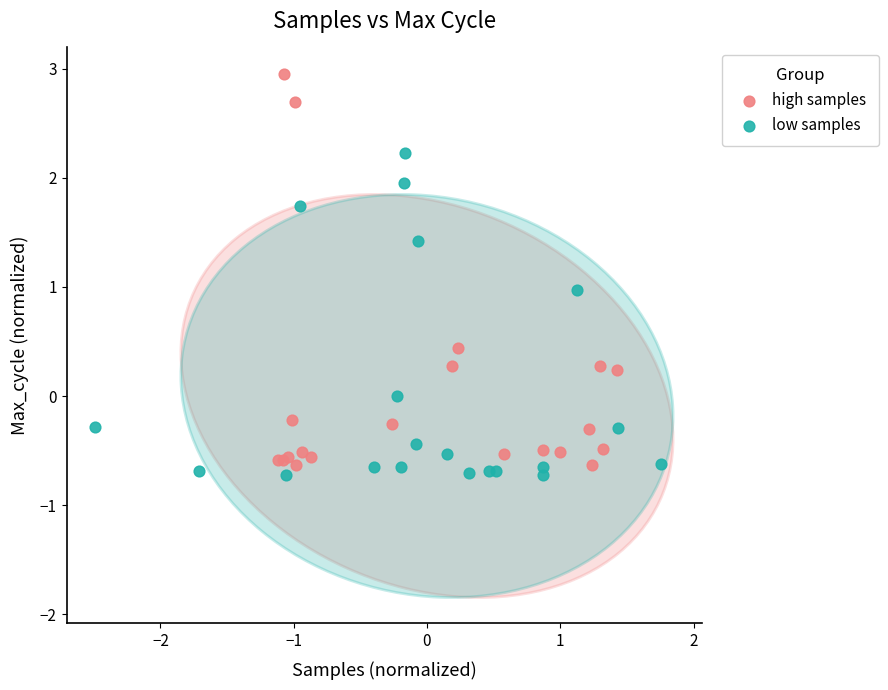

Which series has the largest Y range (max minus min)?

high samples